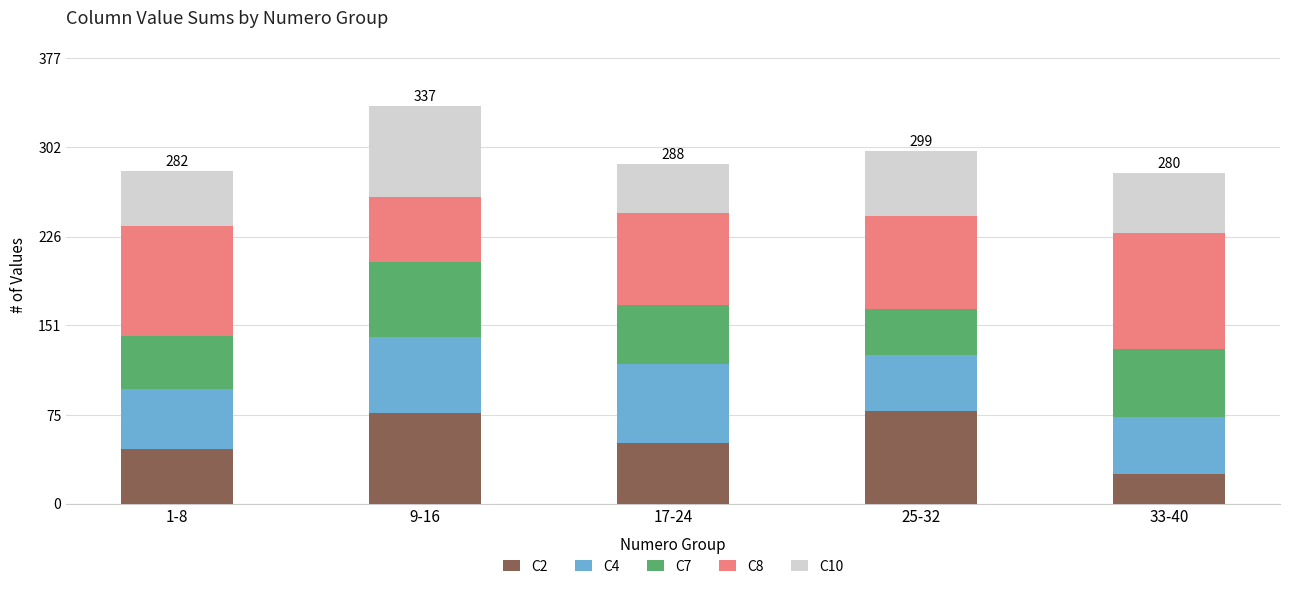

Where does the C2 series first go above 51?

9-16